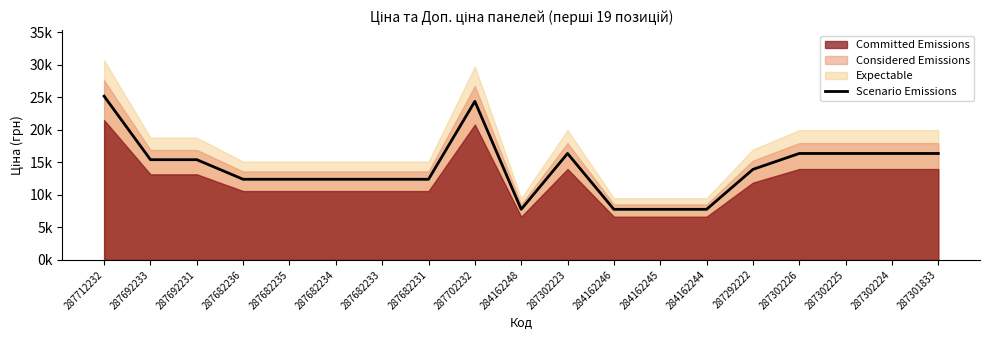

The value at 287682236 is 7453.3. True or false?

False